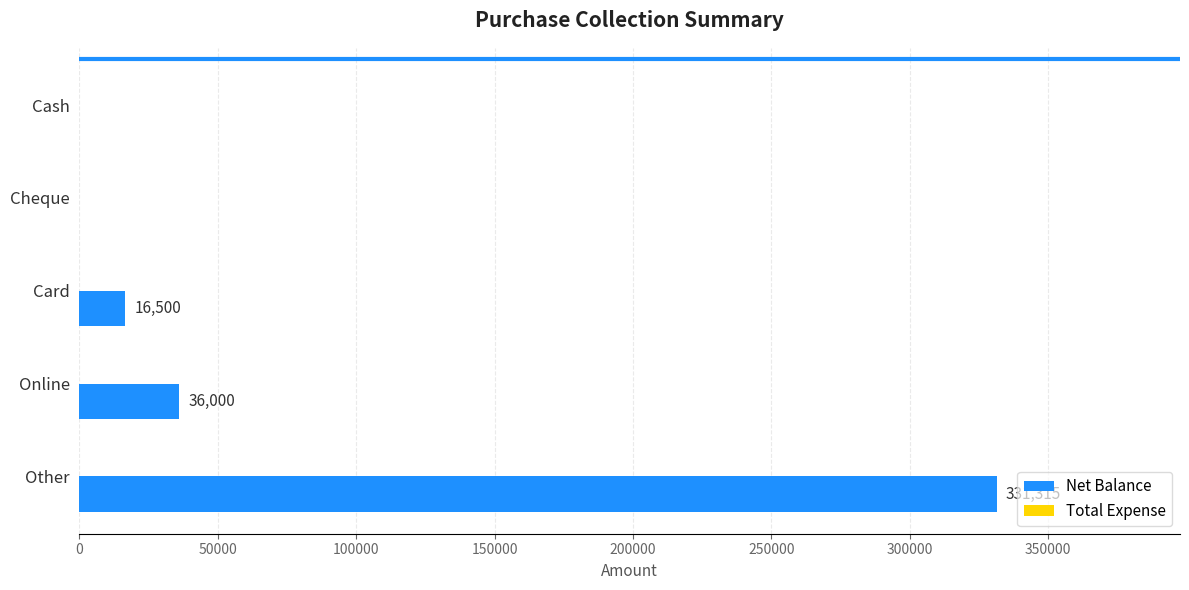

What is the sum of all values?

383815